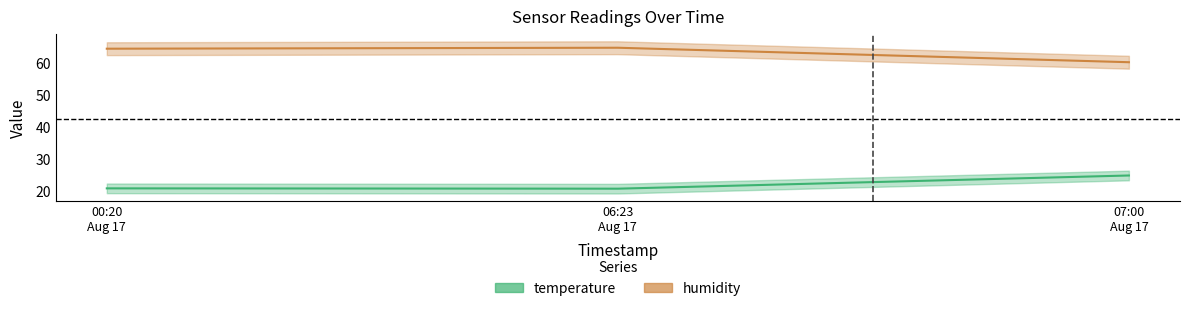

What is the value of the humidity point at the 3rd from the left?

60.2